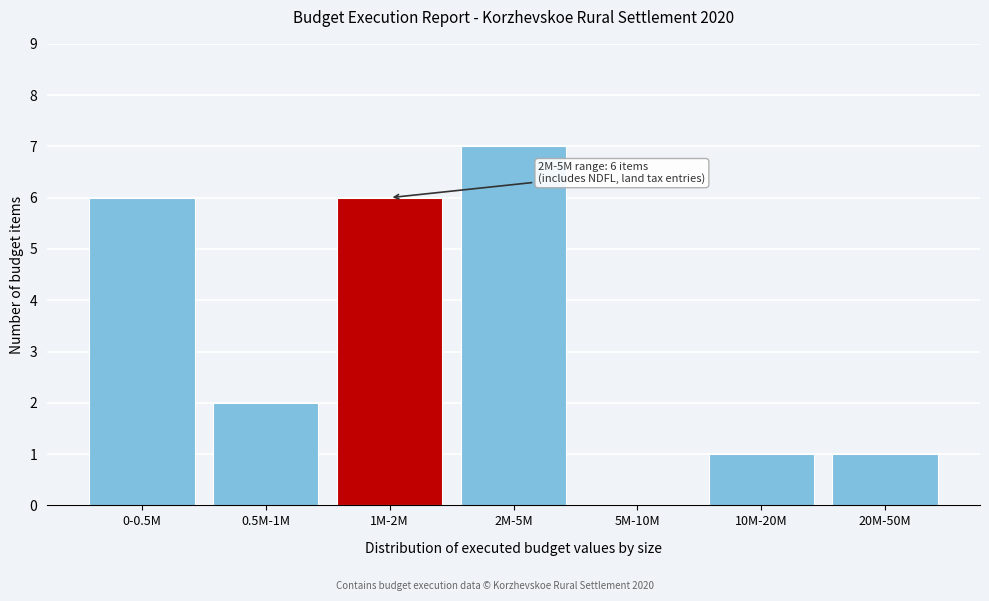

Reading left to right, transcribe all the data shown in this chart.

0-0.5M=6	0.5M-1M=2	1M-2M=6	2M-5M=7	5M-10M=0	10M-20M=1	20M-50M=1